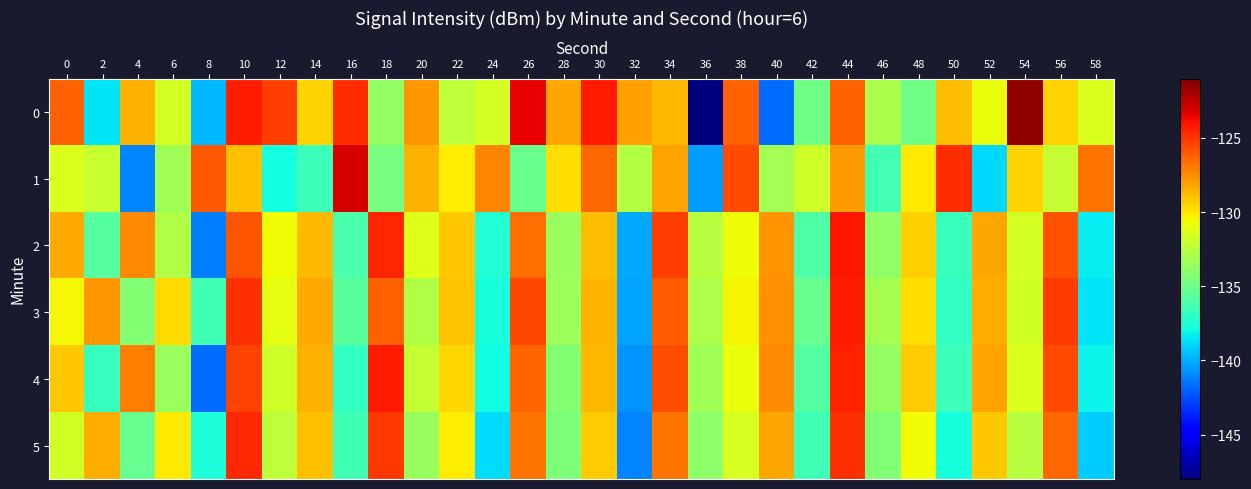

What is the total value across all series at 40?

-786.0